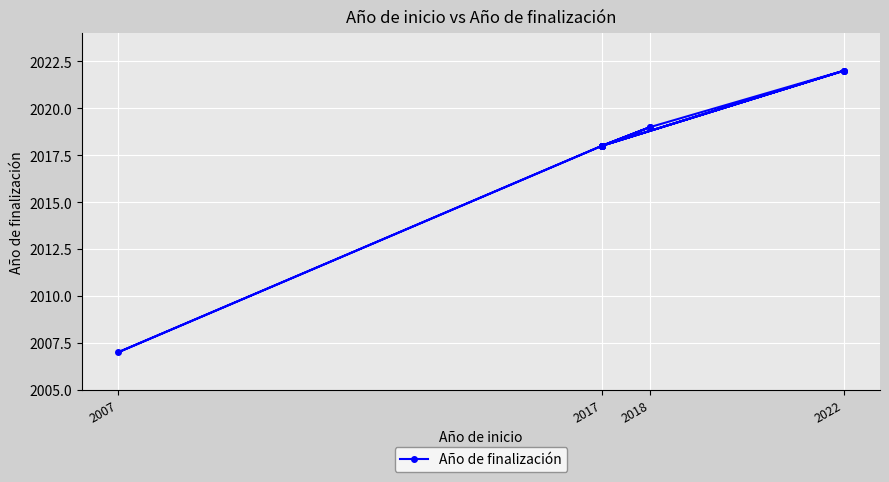

Does the chart display data point markers on the line(s)?

Yes